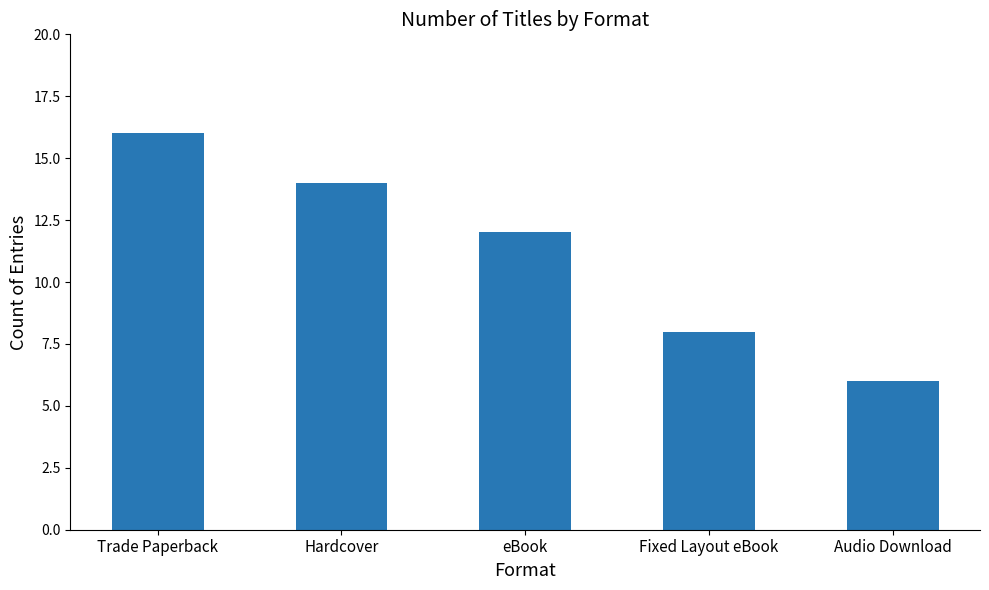

What is the change in value from Trade Paperback to Fixed Layout eBook?

-8